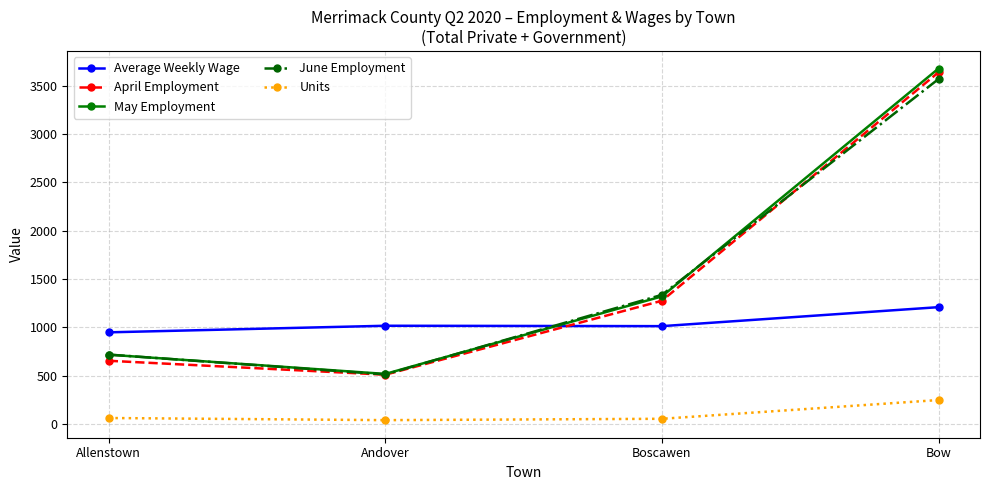

What position from the right is Allenstown?

4